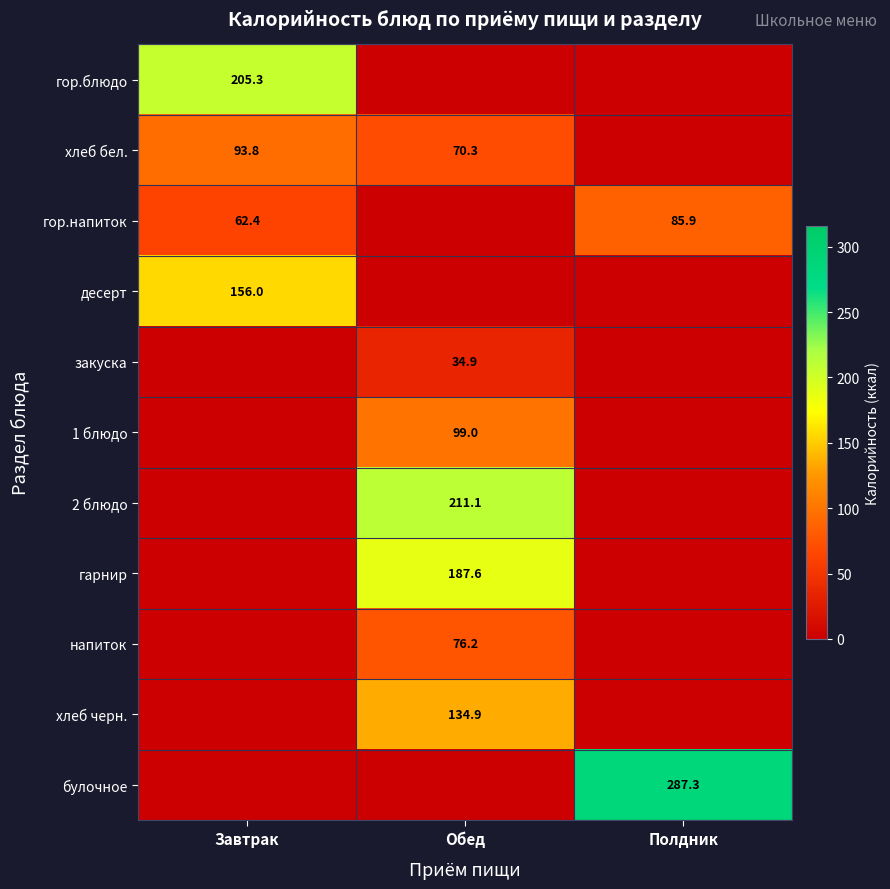

What is the sum of the гор.напиток values at Завтрак and Полдник?

148.3